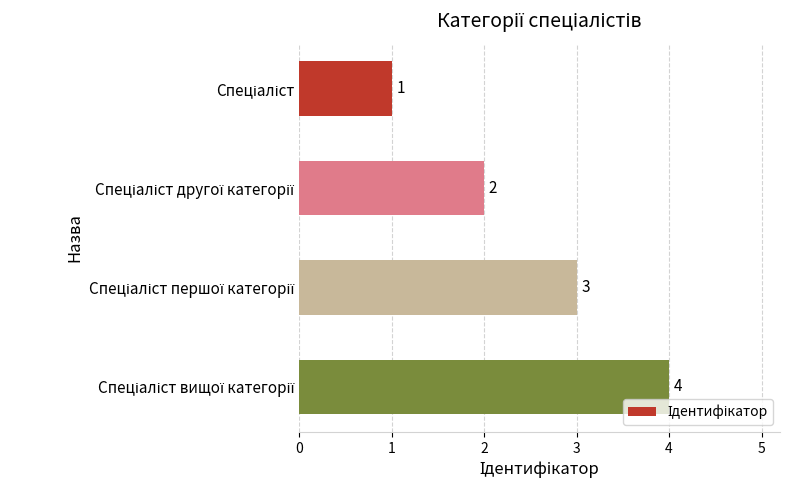

What is the value of the 2nd bar from the top?

2